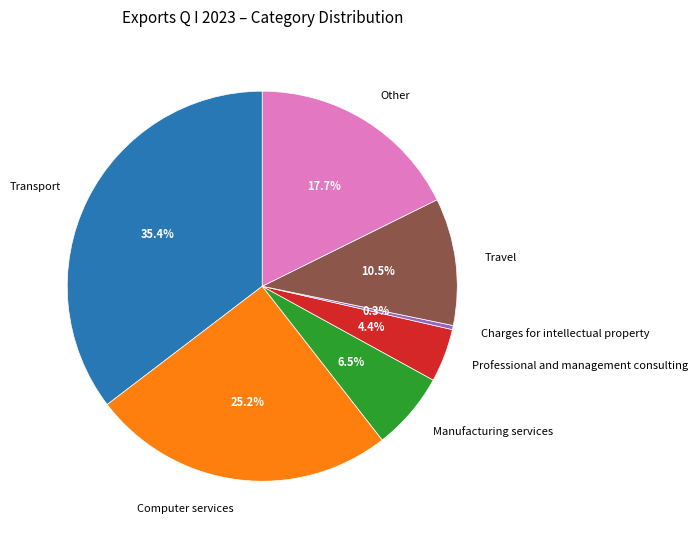

The Computer services slice represents 25% of the pie. True or false?

True